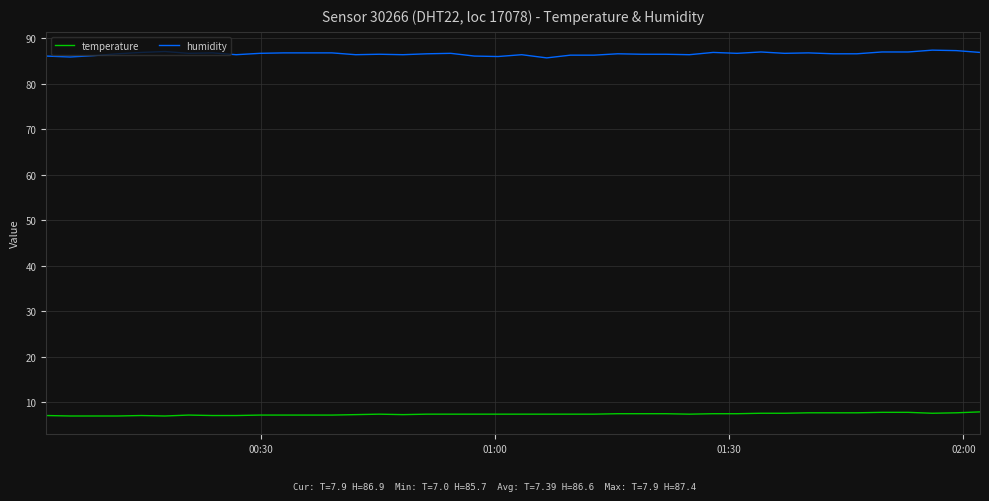

Does the chart have visible grid lines?

Yes